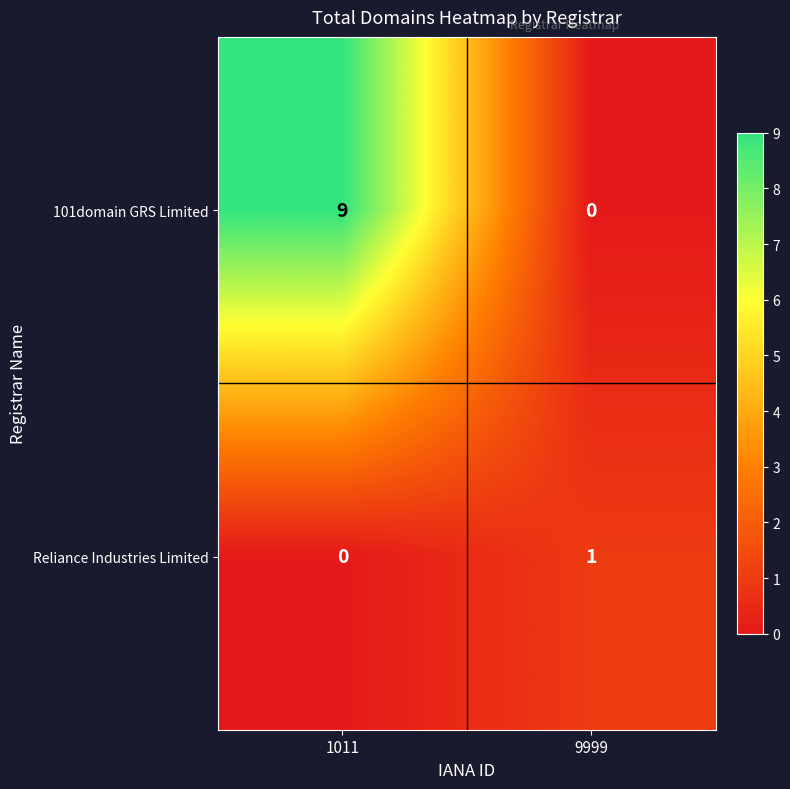

What is the spread (max minus min) of values at 9999?

1